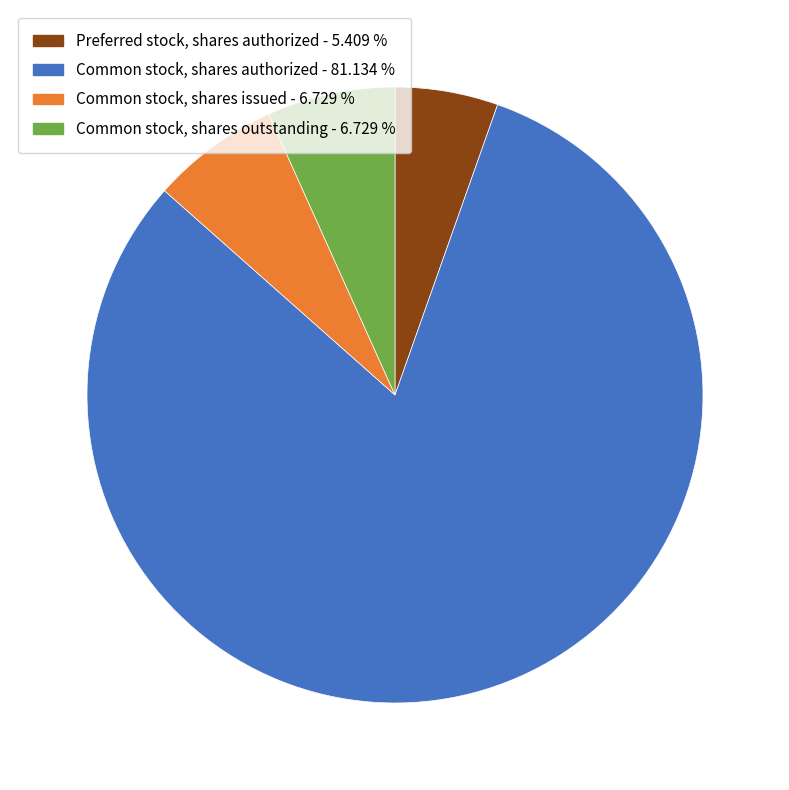

Is there any slice that represents more than half of the pie?

Yes